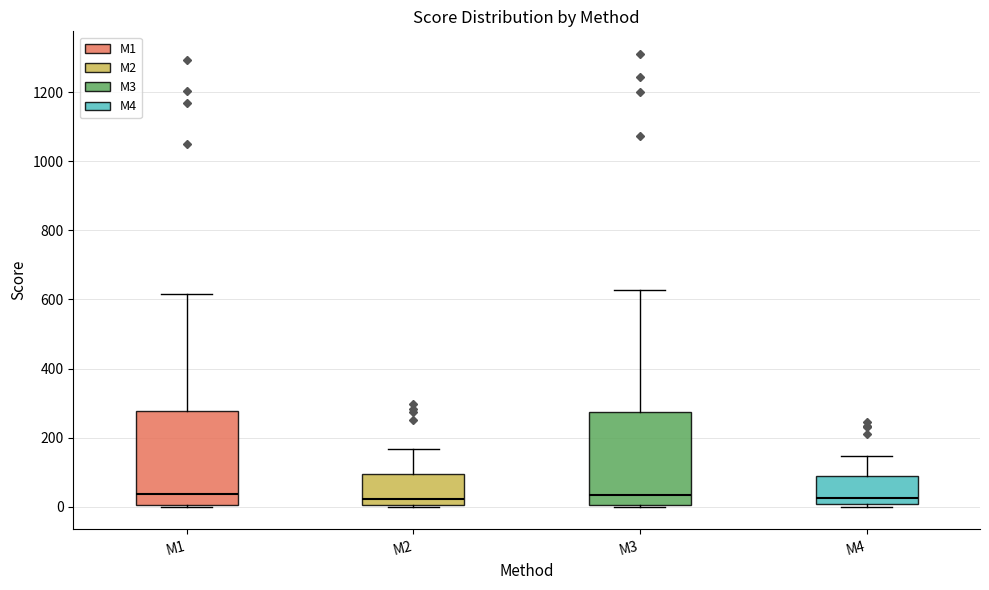

Reading left to right, read every box against the y-axis: the position of its median line, the range the box covers, and the ends of its whiskers. The values are not printed on the chart, so give them approximately, as read against the axis.

M1: median 40, box 0 to 280, whiskers 0 to 620
M2: median 20, box 0 to 100, whiskers 0 to 160
M3: median 40, box 0 to 280, whiskers 0 to 620
M4: median 20, box 0 to 80, whiskers 0 (just below the box's lower edge) to 140